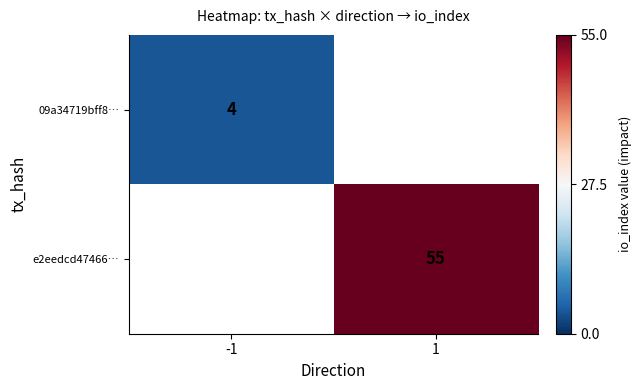

What is the smallest value displayed?

4.0